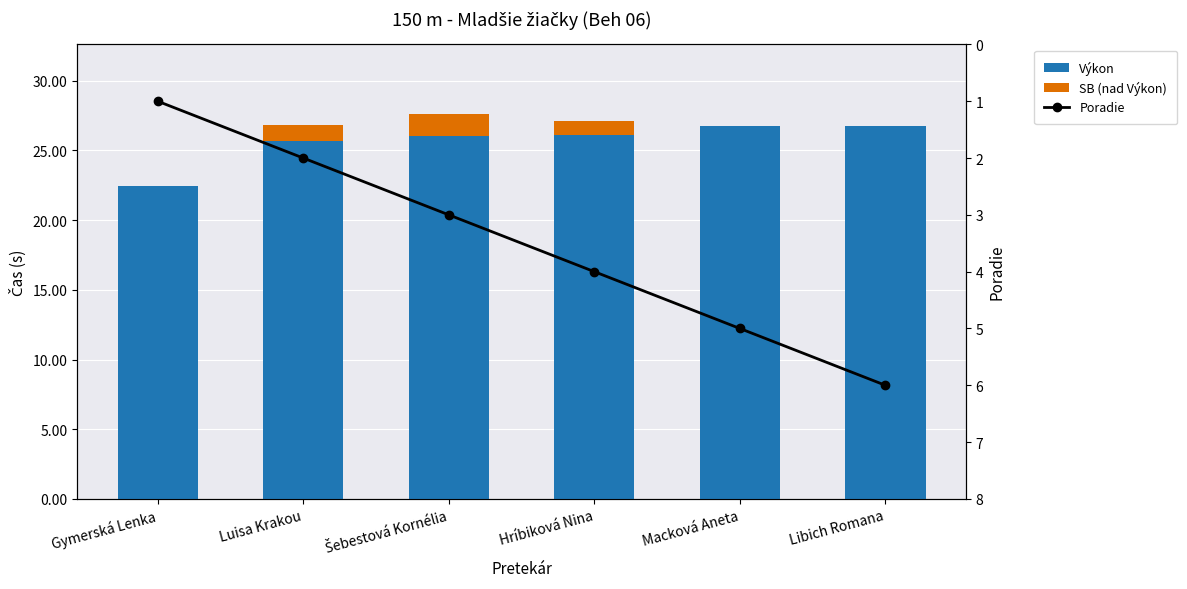

Count the number of data series in this chart.

3